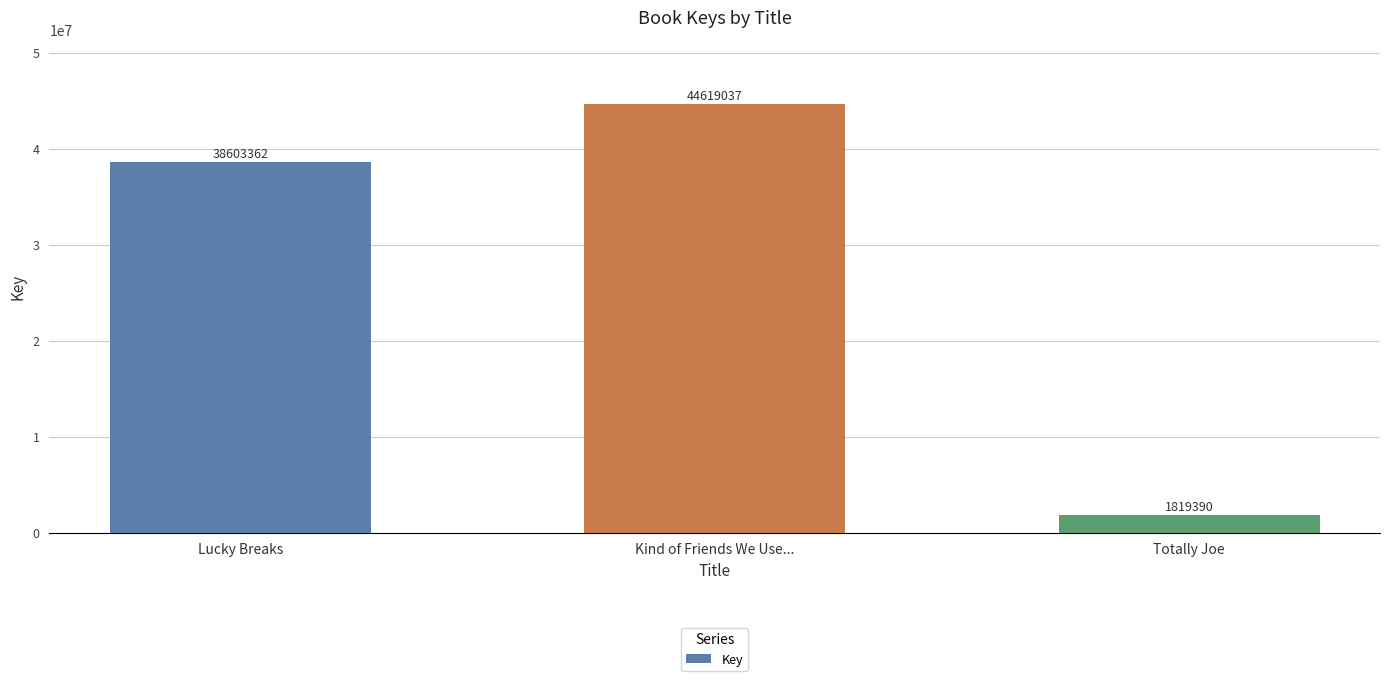

The chart shows a value of 38603362 at Lucky Breaks. True or false?

True